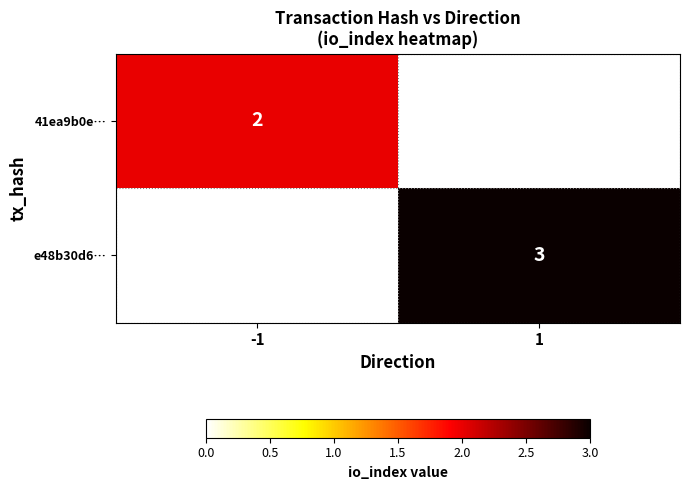

What is the smallest value displayed?

2.0